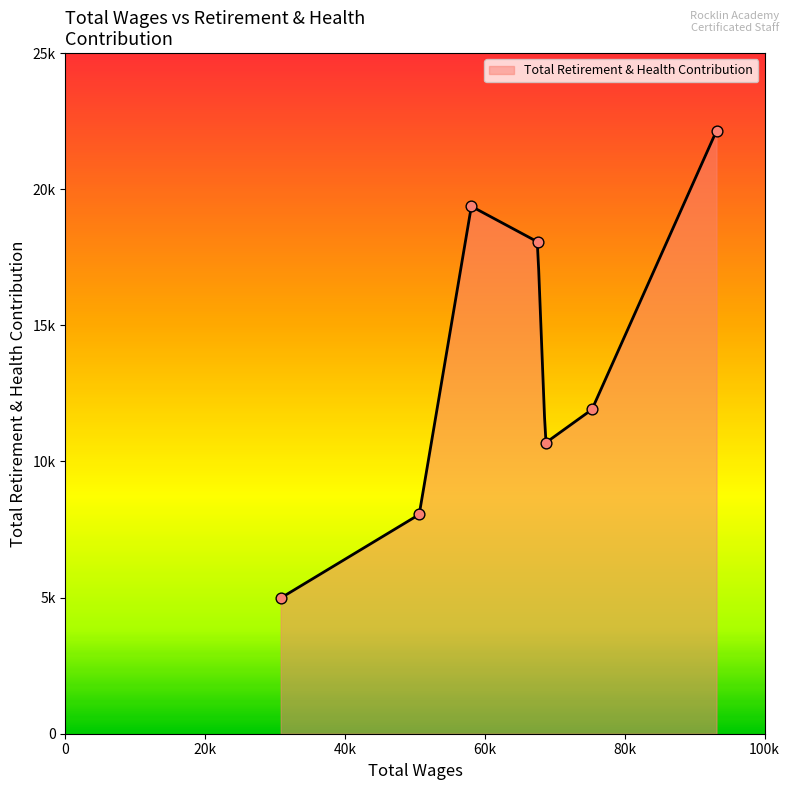

What is the change in value from 68675.0 to 50606.0?

-2629